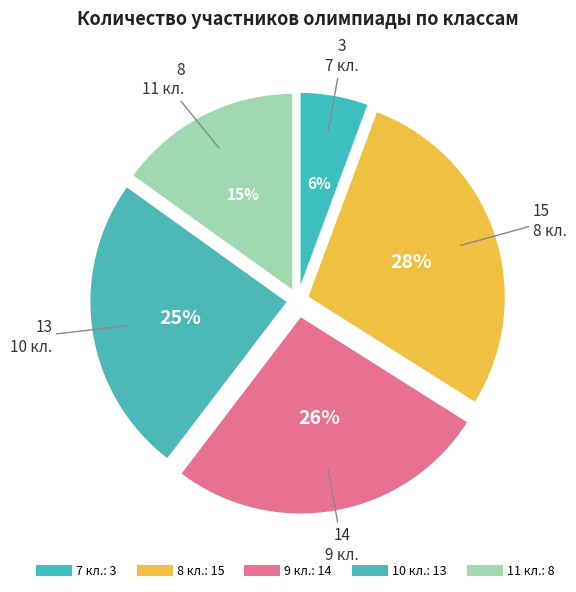

To the nearest percent, what is the difference between the largest and smallest slice percentages?

23%